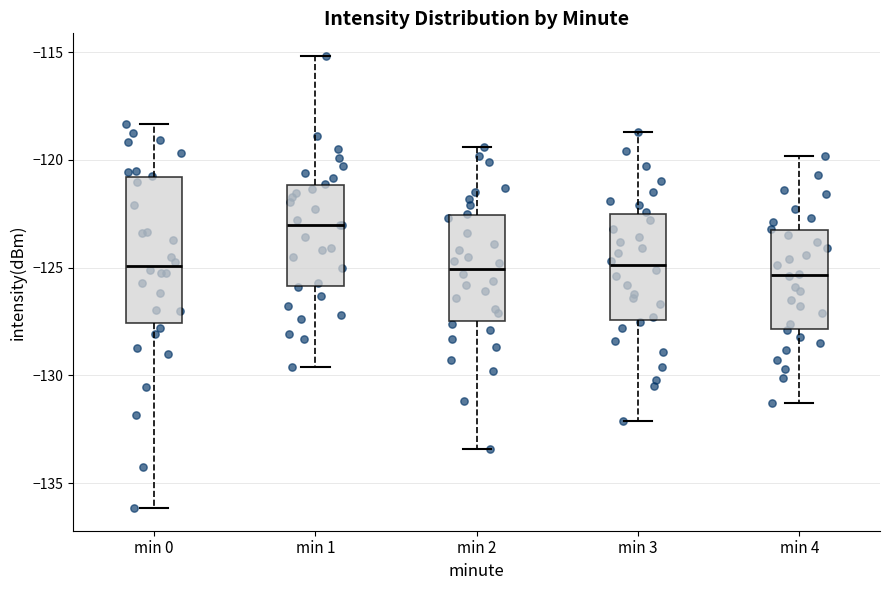

Which box is the tallest, from its lower edge to its upper edge?

min 0